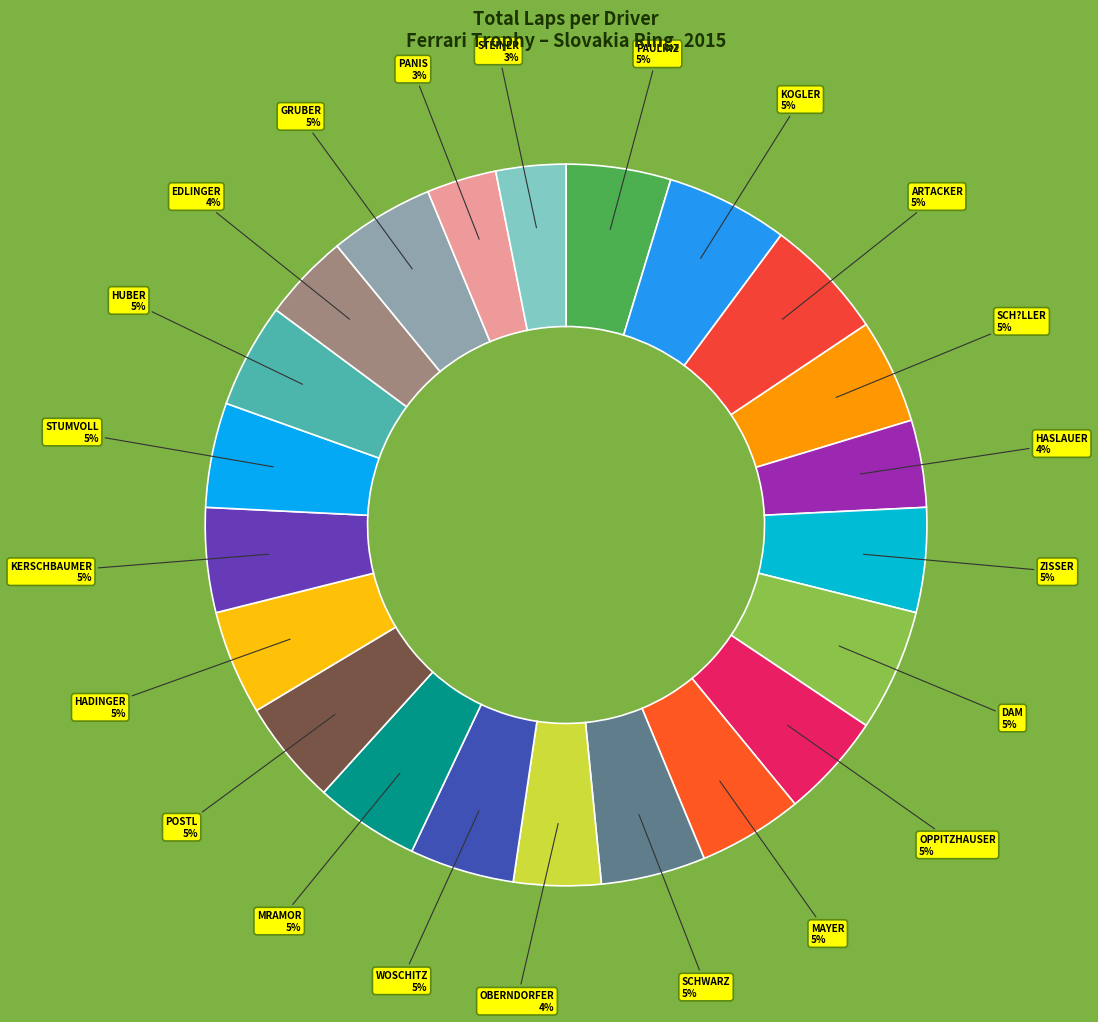

Count the number of slices in the pie.

22